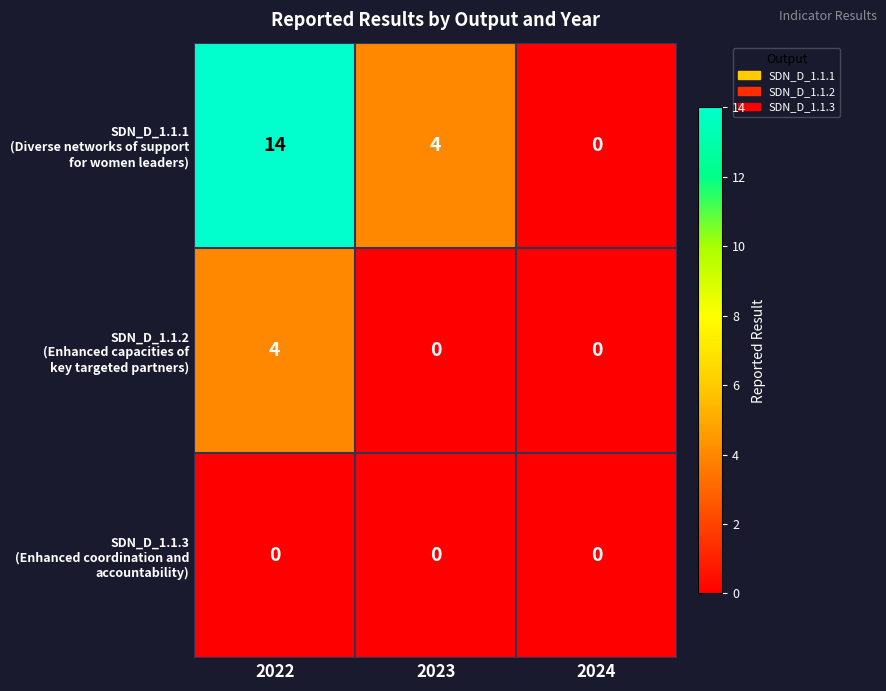

What is the total value across all series at 2022?

18